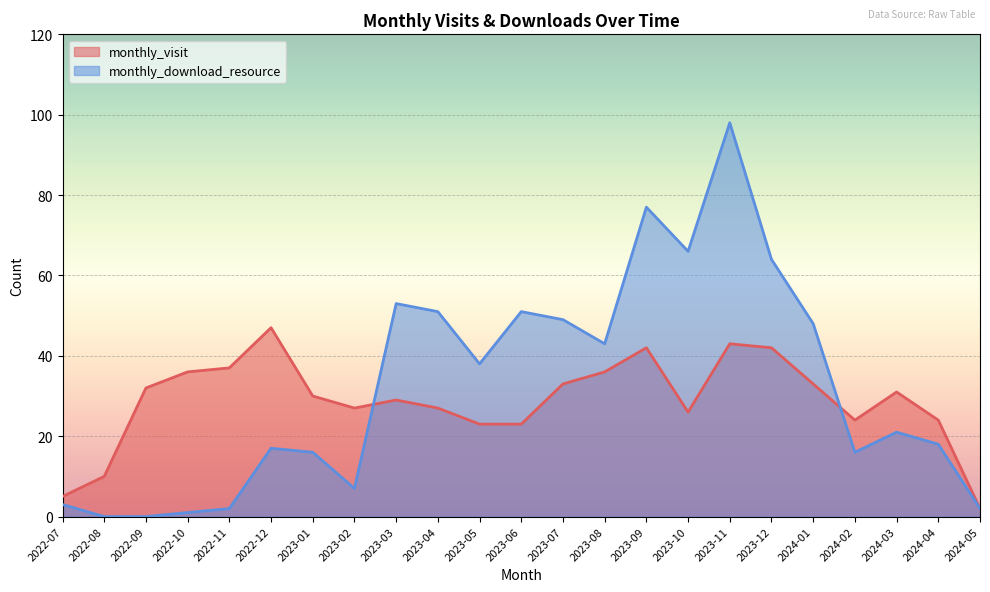

Between 2023-02 and 2022-10, which is larger?

2022-10